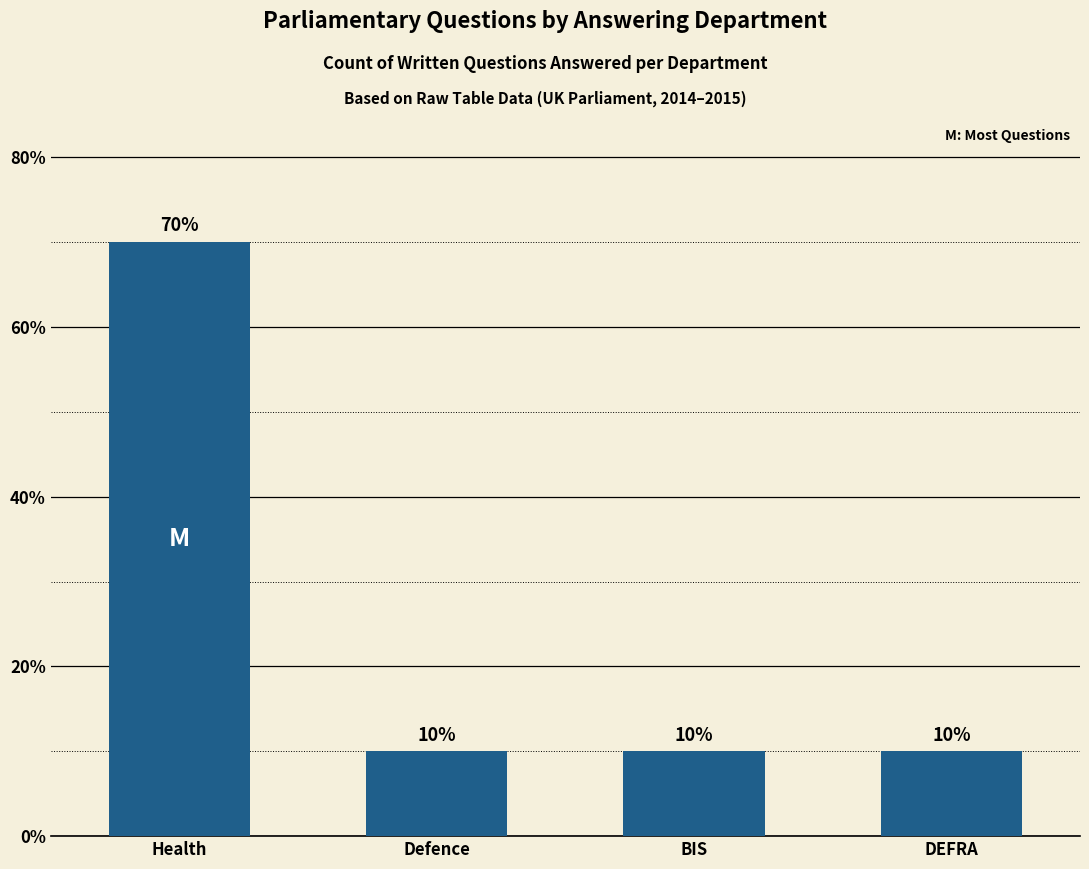

The value at BIS is 10. True or false?

True